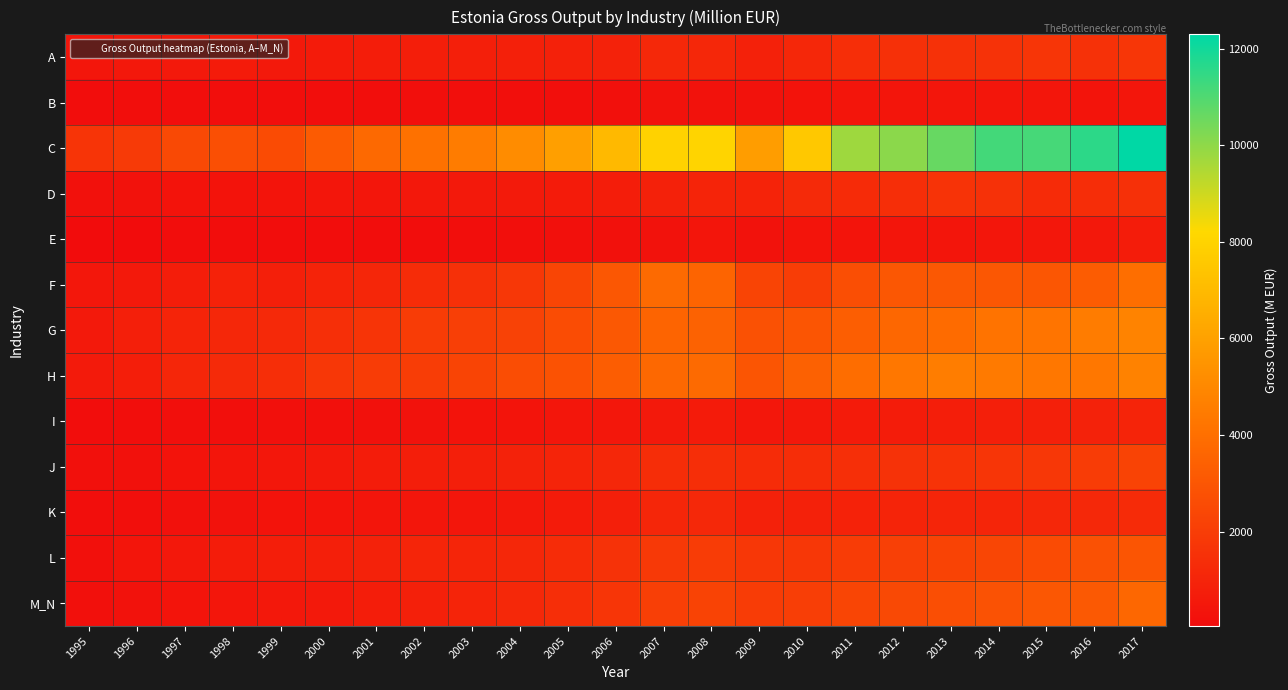

Reading right to left, transcribe all the data shown in this chart.

A: 2017=1734.2	2016=1536.0	2015=1687.3	2014=1572.9	2013=1542.7	2012=1497.4	2011=1412.5	2010=1112.0	2009=868.6	2008=1123.6	2007=1159.5	2006=927.9	2005=891.8	2004=836.5	2003=792.7	2002=757.7	2001=738.0	2000=663.9	1999=560.2	1998=653.5	1997=576.6	1996=506.1	1995=436.9
B: 2017=433.1	2016=375.6	2015=435.2	2014=468.9	2013=451.7	2012=405.6	2011=383.5	2010=328.4	2009=273.9	2008=288.4	2007=269.8	2006=215.7	2005=177.1	2004=171.8	2003=169.4	2002=148.0	2001=132.0	2000=131.8	1999=125.0	1998=119.8	1997=128.8	1996=117.9	1995=91.6
C: 2017=12296.4	2016=11557.9	2015=11169.5	2014=11203.3	2013=10634.9	2012=10056.6	2011=9749.5	2010=7549.3	2009=5858.8	2008=8042.5	2007=7966.3	2006=6949.0	2005=5930.0	2004=5171.0	2003=4534.5	2002=4112.5	2001=3762.6	2000=3192.0	1999=2571.4	1998=2715.2	1997=2477.5	1996=1879.2	1995=1636.8
D: 2017=1470.7	2016=1352.5	2015=1311.3	2014=1527.8	2013=1580.4	2012=1424.4	2011=1301.7	2010=1263.4	2009=969.1	2008=1007.9	2007=879.0	2006=722.1	2005=632.7	2004=604.8	2003=582.3	2002=502.8	2001=469.3	2000=428.3	1999=373.1	1998=347.3	1997=337.5	1996=293.3	1995=237.9
E: 2017=673.0	2016=542.1	2015=484.2	2014=430.5	2013=398.2	2012=393.1	2011=377.7	2010=368.7	2009=279.0	2008=409.4	2007=292.0	2006=259.8	2005=191.4	2004=169.1	2003=134.2	2002=116.0	2001=97.2	2000=86.6	1999=71.1	1998=70.8	1997=73.2	1996=67.8	1995=45.4
F: 2017=3973.1	2016=3241.0	2015=3005.9	2014=3043.8	2013=3106.2	2012=3053.0	2011=2657.8	2010=2024.8	2009=2285.2	2008=3548.3	2007=3779.6	2006=3031.1	2005=2333.6	2004=1759.3	2003=1459.3	2002=1316.1	2001=1093.6	2000=973.7	1999=798.3	1998=943.3	1997=731.9	1996=595.3	1995=478.8
G: 2017=4803.3	2016=4524.0	2015=4228.5	2014=4154.1	2013=3868.9	2012=3702.4	2011=3317.5	2010=2962.4	2009=2808.4	2008=3477.0	2007=3563.3	2006=3094.9	2005=2624.8	2004=2218.9	2003=2057.0	2002=1983.2	2001=1656.7	2000=1434.0	1999=1202.9	1998=1142.7	1997=993.2	1996=811.0	1995=582.2
H: 2017=4781.2	2016=4323.6	2015=4304.7	2014=4449.8	2013=4563.8	2012=4332.7	2011=3936.2	2010=3460.4	2009=2974.7	2008=3789.1	2007=3739.2	2006=3297.8	2005=2863.4	2004=2633.4	2003=2289.0	2002=1988.0	2001=1978.5	2000=1770.3	1999=1408.8	1998=1239.6	1997=1085.5	1996=755.9	1995=601.5
I: 2017=1008.2	2016=913.6	2015=839.8	2014=807.3	2013=755.9	2012=693.8	2011=619.9	2010=530.3	2009=486.0	2008=641.7	2007=574.8	2006=497.2	2005=431.2	2004=367.7	2003=313.3	2002=267.9	2001=240.7	2000=216.0	1999=191.0	1998=172.1	1997=148.7	1996=125.9	1995=83.6
J: 2017=2242.9	2016=1951.4	2015=1787.4	2014=1687.3	2013=1614.0	2012=1565.1	2011=1452.9	2010=1342.7	2009=1326.3	2008=1416.1	2007=1352.0	2006=1144.0	2005=992.4	2004=907.7	2003=811.7	2002=754.9	2001=689.5	2000=555.8	1999=488.7	1998=402.6	1997=323.0	1996=256.9	1995=203.2
K: 2017=1283.7	2016=1185.5	2015=1129.5	2014=1038.4	2013=1037.8	2012=1014.0	2011=945.6	2010=894.0	2009=890.9	2008=1185.2	2007=1075.0	2006=821.1	2005=638.3	2004=525.9	2003=469.3	2002=447.9	2001=396.8	2000=366.6	1999=320.1	1998=276.1	1997=246.3	1996=171.8	1995=122.3
L: 2017=2960.9	2016=2803.6	2015=2562.6	2014=2377.7	2013=2263.3	2012=2116.0	2011=1967.4	2010=1748.0	2009=1784.0	2008=1942.9	2007=1825.1	2006=1565.2	2005=1332.2	2004=1126.7	2003=1062.7	2002=1044.5	2001=925.9	2000=819.0	1999=752.1	1998=684.8	1997=524.4	1996=389.0	1995=210.5
M_N: 2017=3665.6	2016=3133.2	2015=3021.4	2014=2835.5	2013=2690.3	2012=2497.2	2011=2311.4	2010=2046.7	2009=1955.0	2008=2264.0	2007=2086.9	2006=1691.2	2005=1396.5	2004=1161.1	2003=993.6	2002=851.9	2001=721.6	2000=576.7	1999=519.0	1998=449.5	1997=370.4	1996=270.2	1995=220.8